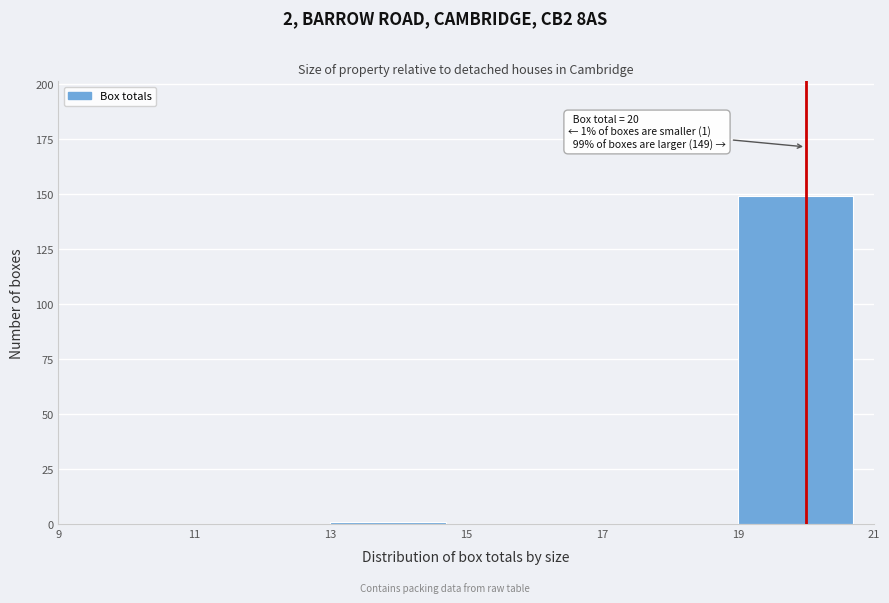

Over which range of the x-axis is the bar tallest?

19 to 21